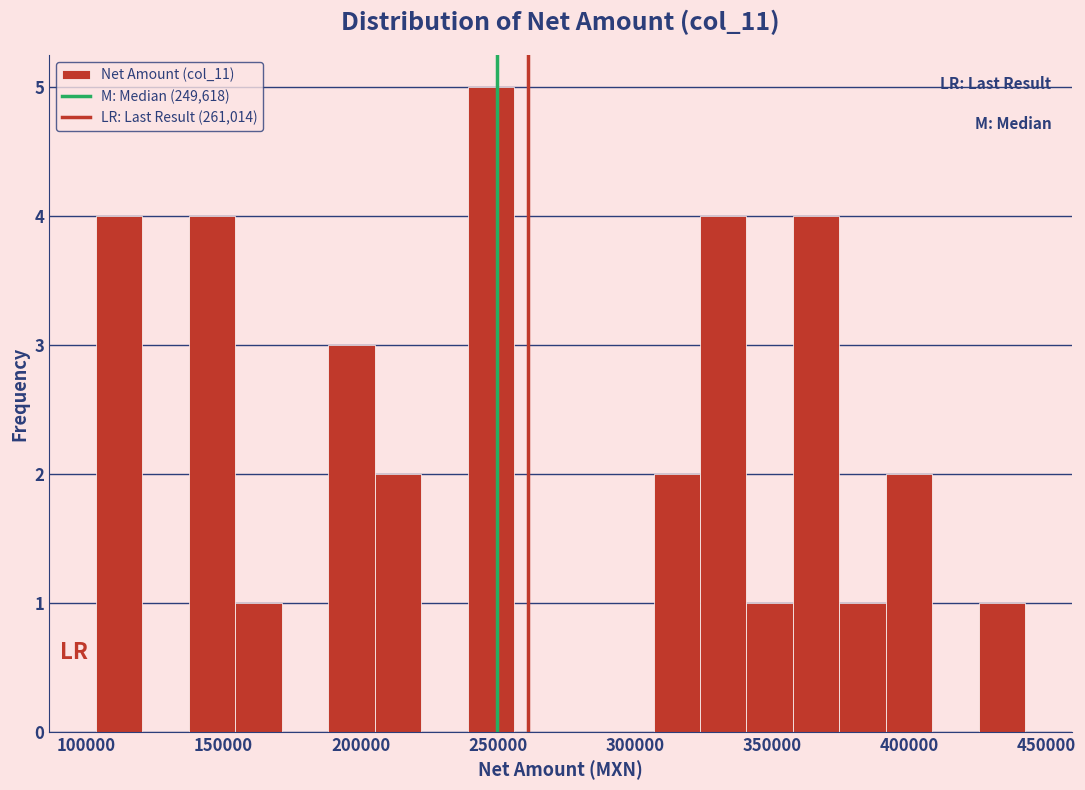

Read against the x-axis, roughly where is the centre of the tallest bar?

250000